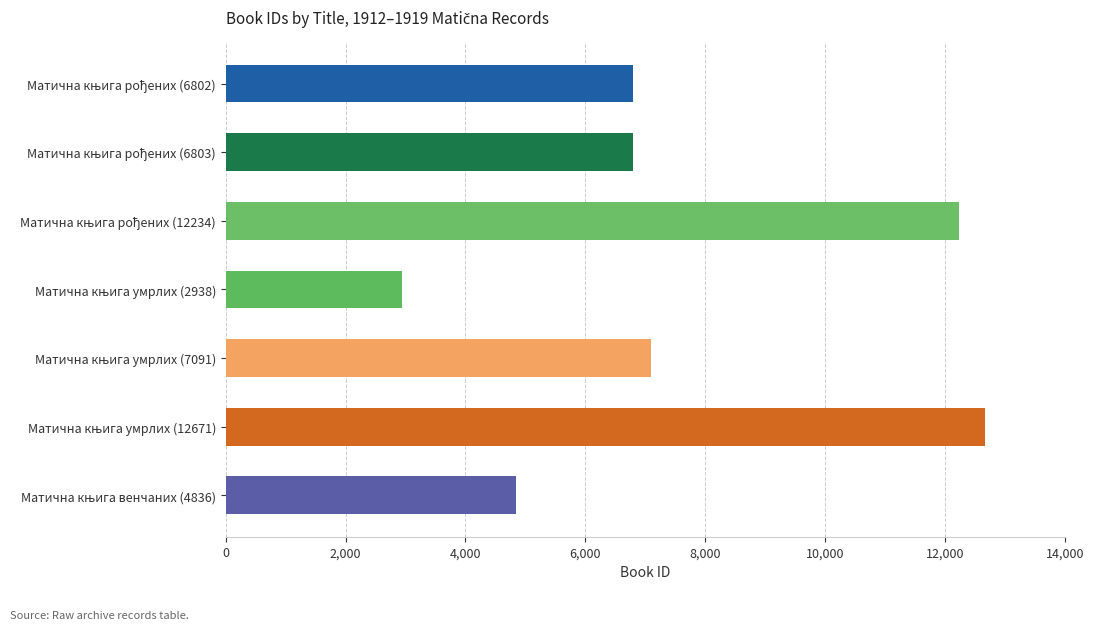

What is the average value?

7625